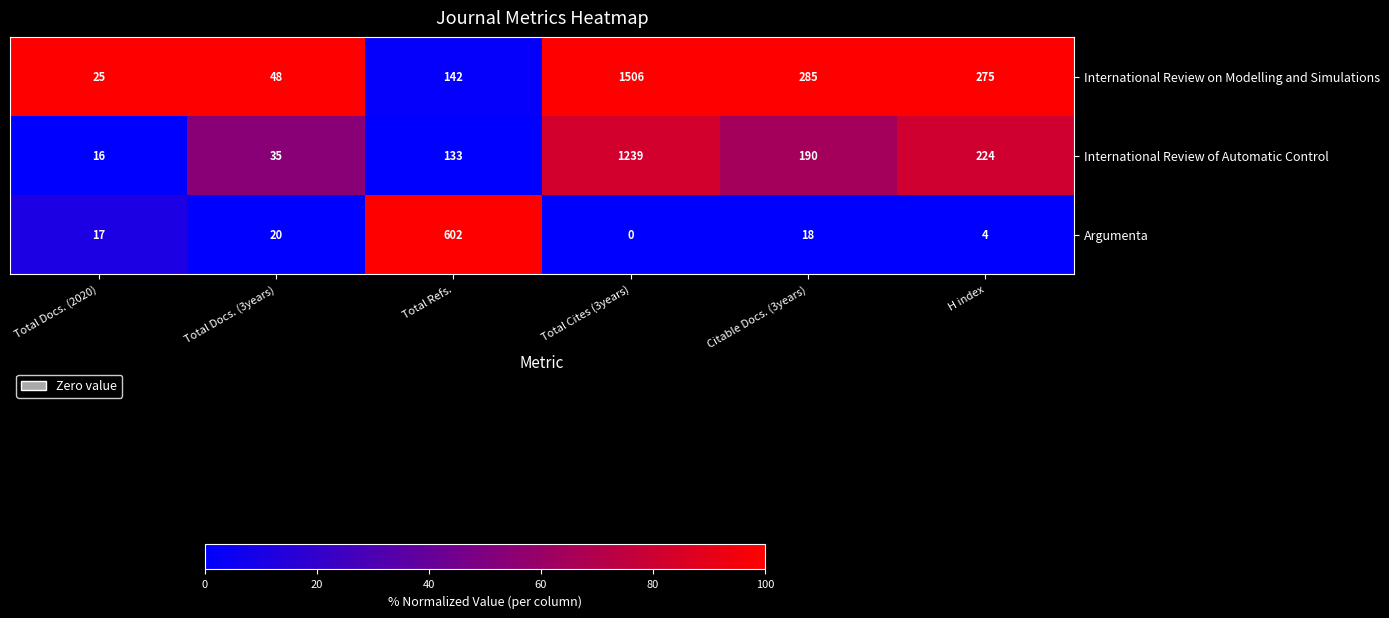

Between Citable Docs. (3years) and H index, which series saw the biggest shift?

International Review of Automatic Control